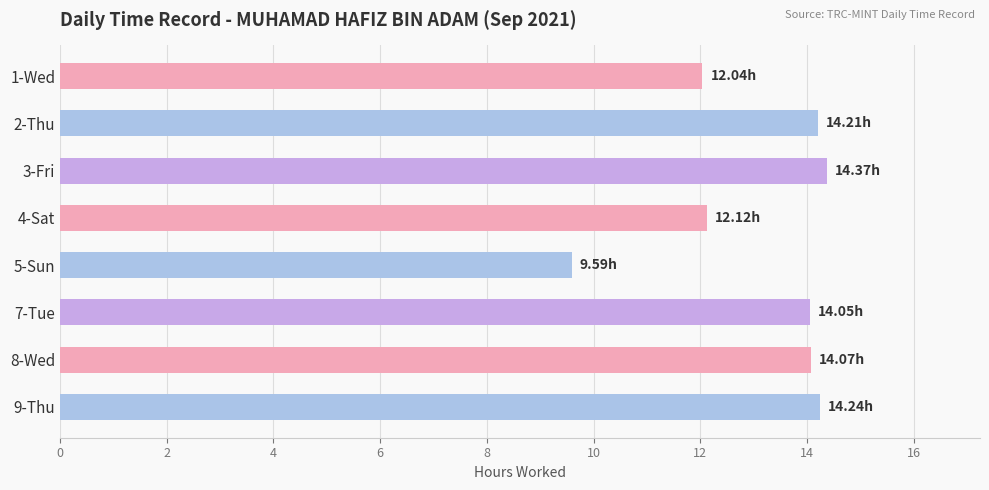

What is the change in value from 4-Sat to 9-Thu?

+2.1